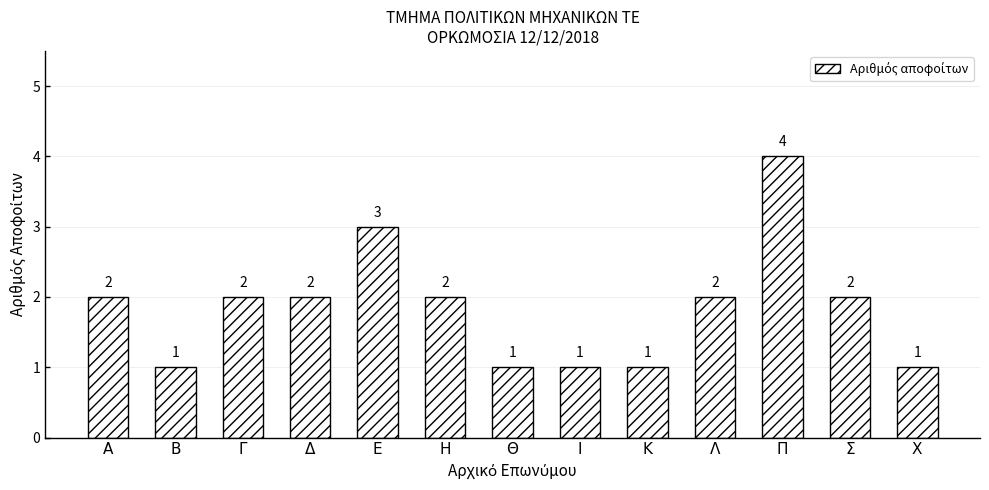

Count the values in the range 1 to 2.

11